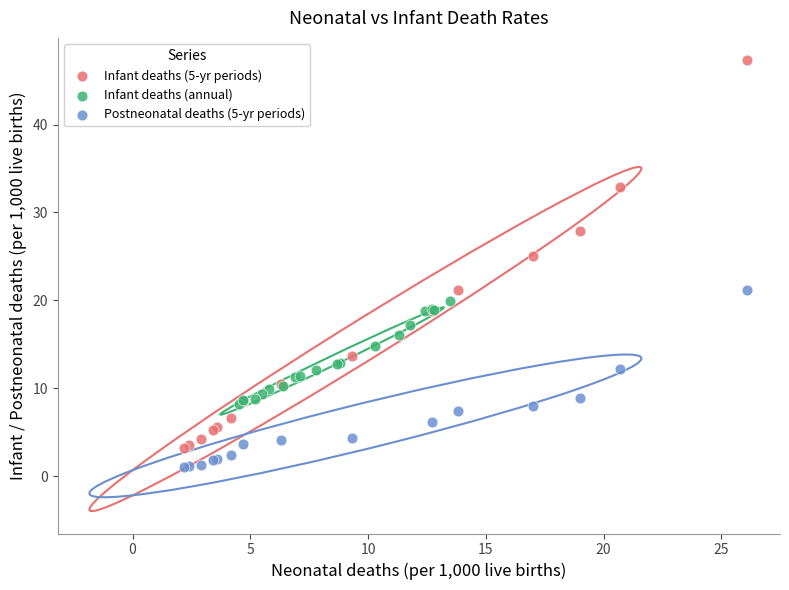

Which series reaches the maximum Y coordinate?

Infant deaths (5-yr periods)